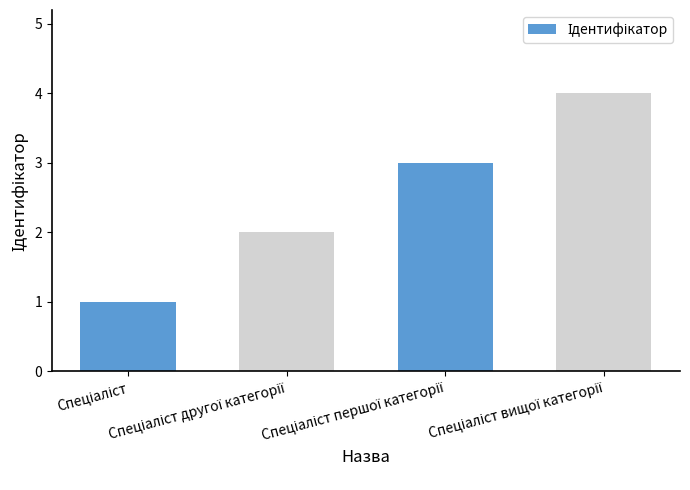

How many distinct data groups are displayed?

1